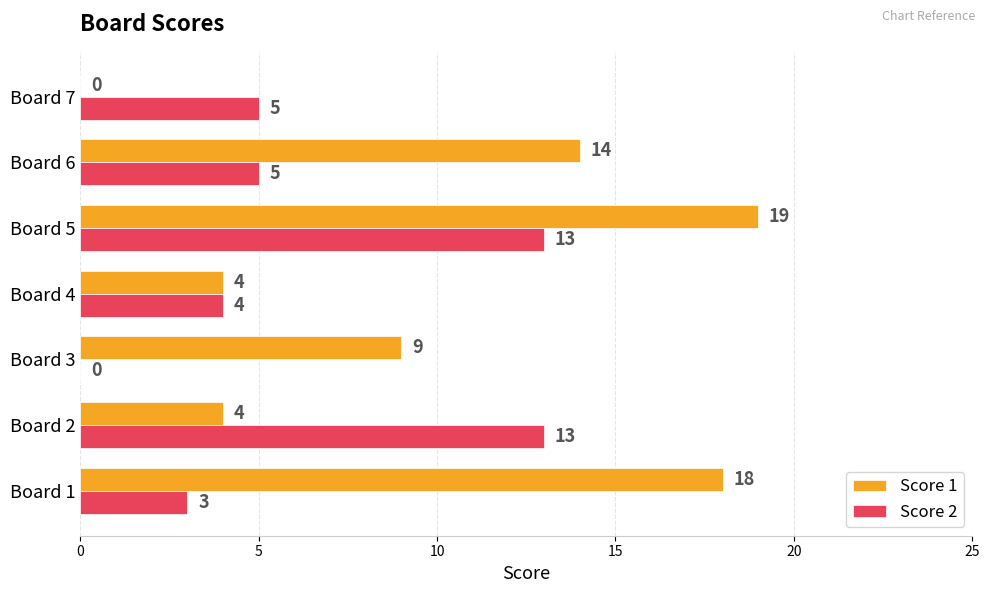

Between Board 3 and Board 7, which series saw the biggest shift?

Score 1